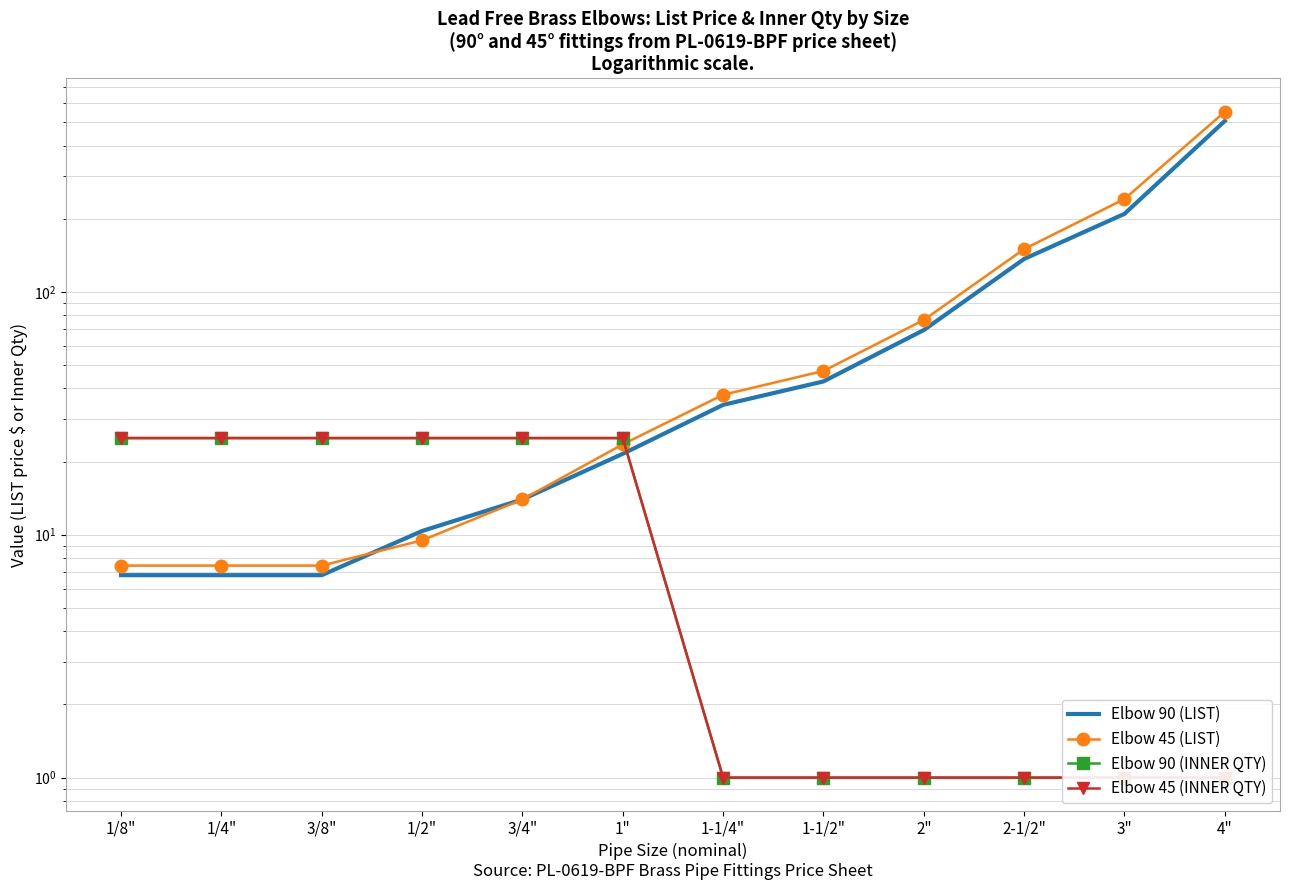

Rank the categories by Elbow 45 (INNER QTY) value from lowest to highest.

1-1/4", 1-1/2", 2", 2-1/2", 3", 4", 1/8", 1/4", 3/8", 1/2", 3/4", 1"